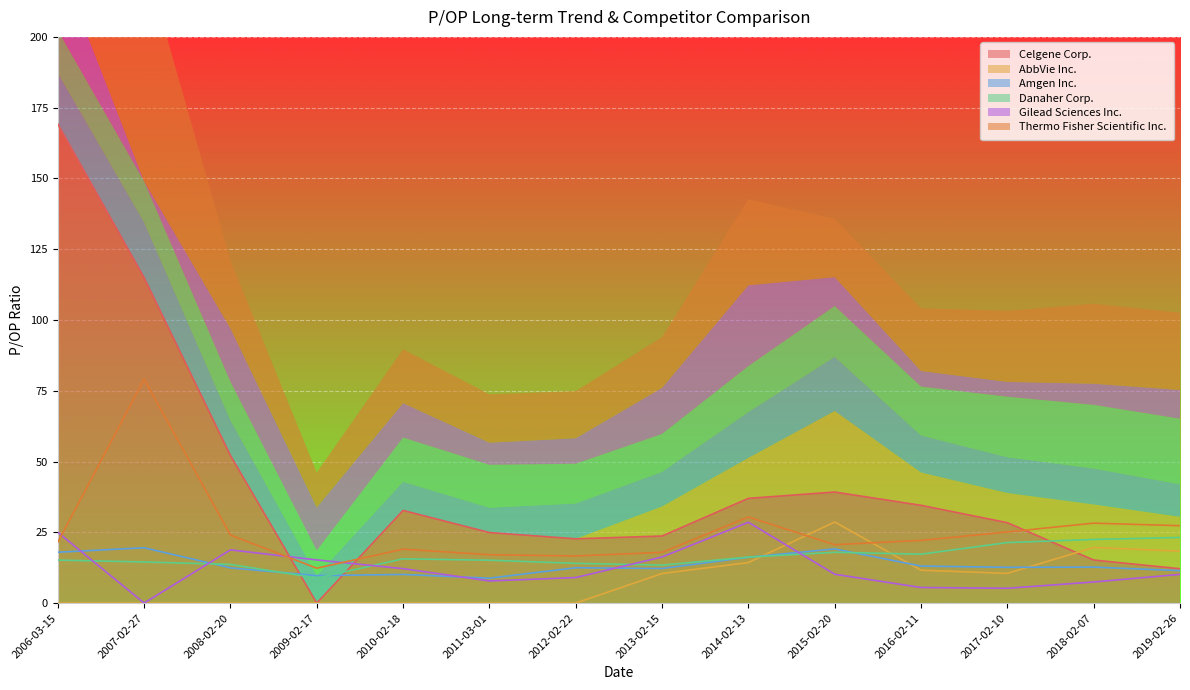

What is the difference between the highest and lowest values at 2006-03-15?

169.2